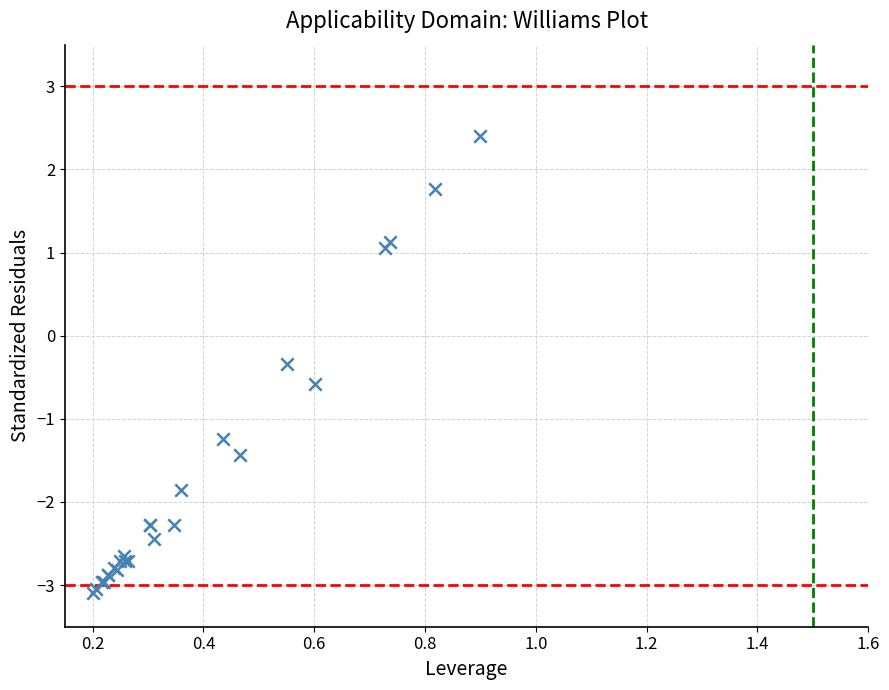

What Y value in the scatter plot is closest to 0?

-0.3